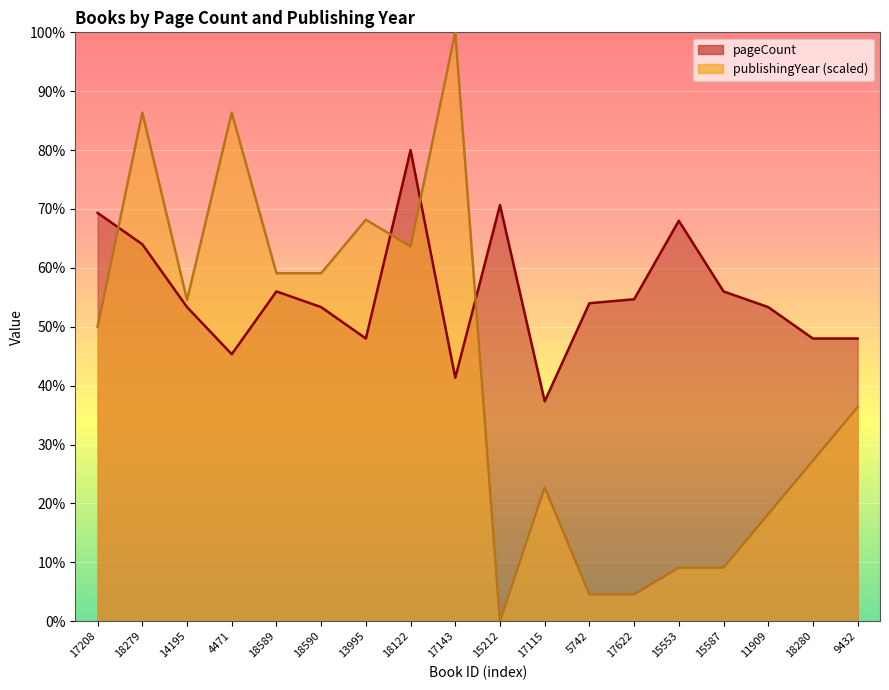

The publishingYear series shows 614.8 at 18590. True or false?

False